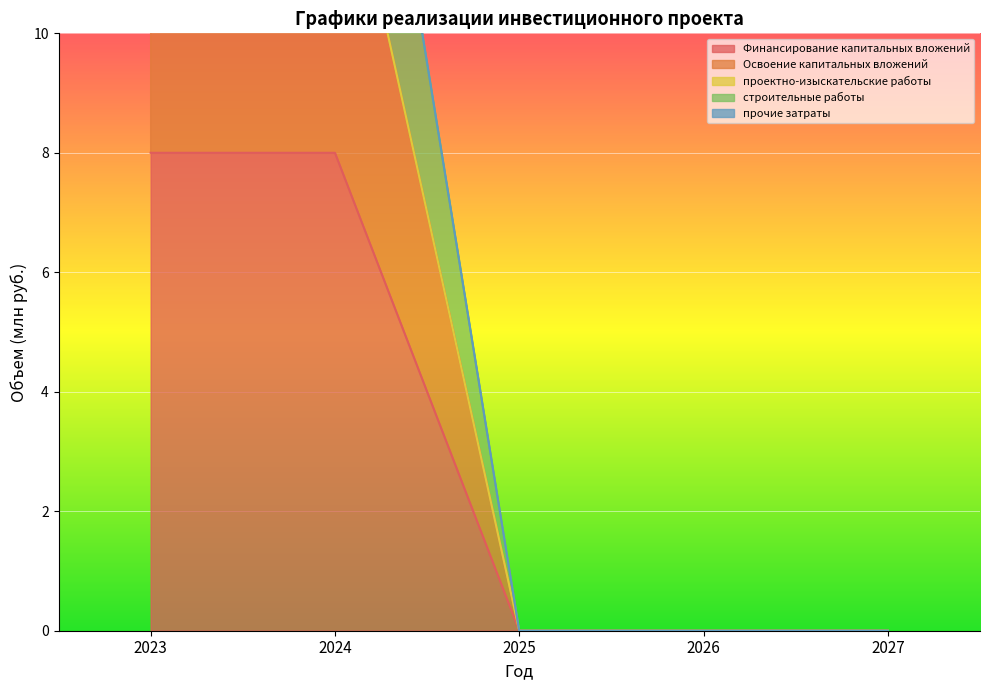

List the labels in order of Освоение капитальных вложений value, smallest first.

2025, 2026, 2027, 2024, 2023